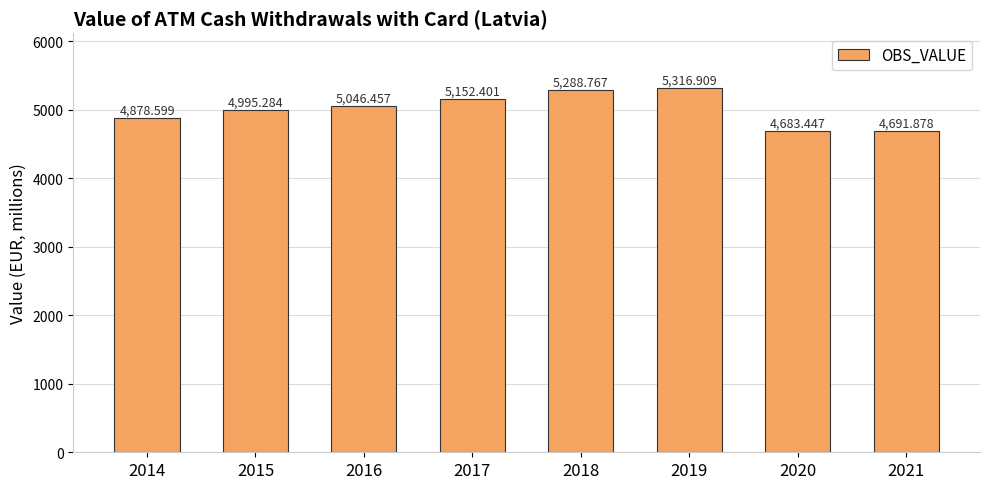

What is the smallest value displayed?

4683.4